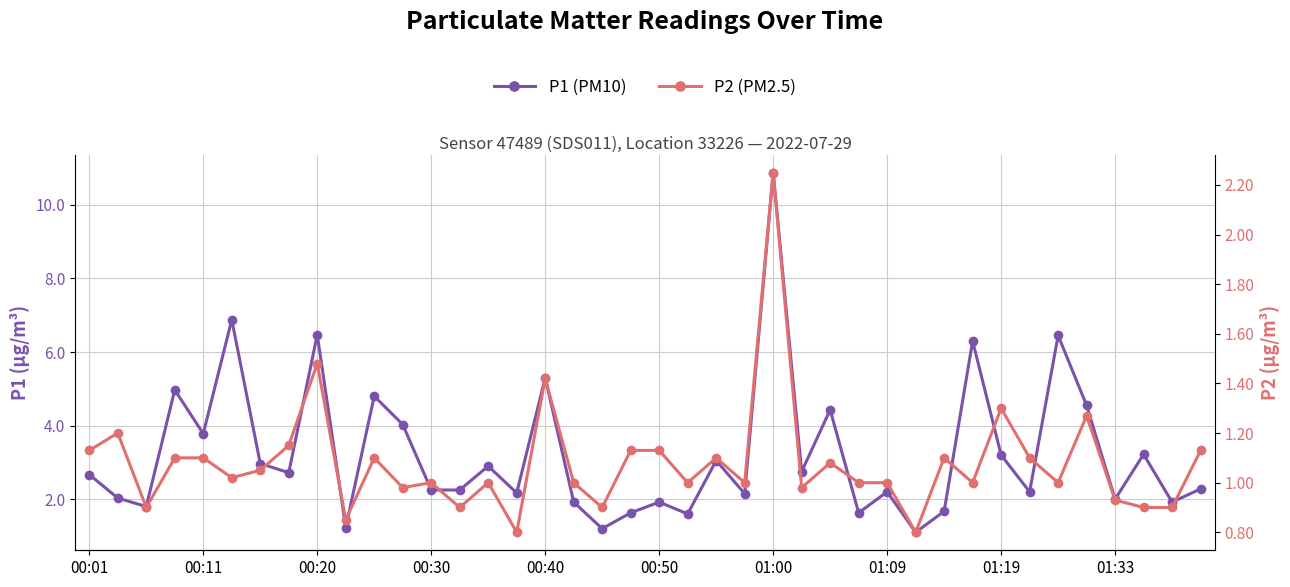

What position from the left is 01:33?

37